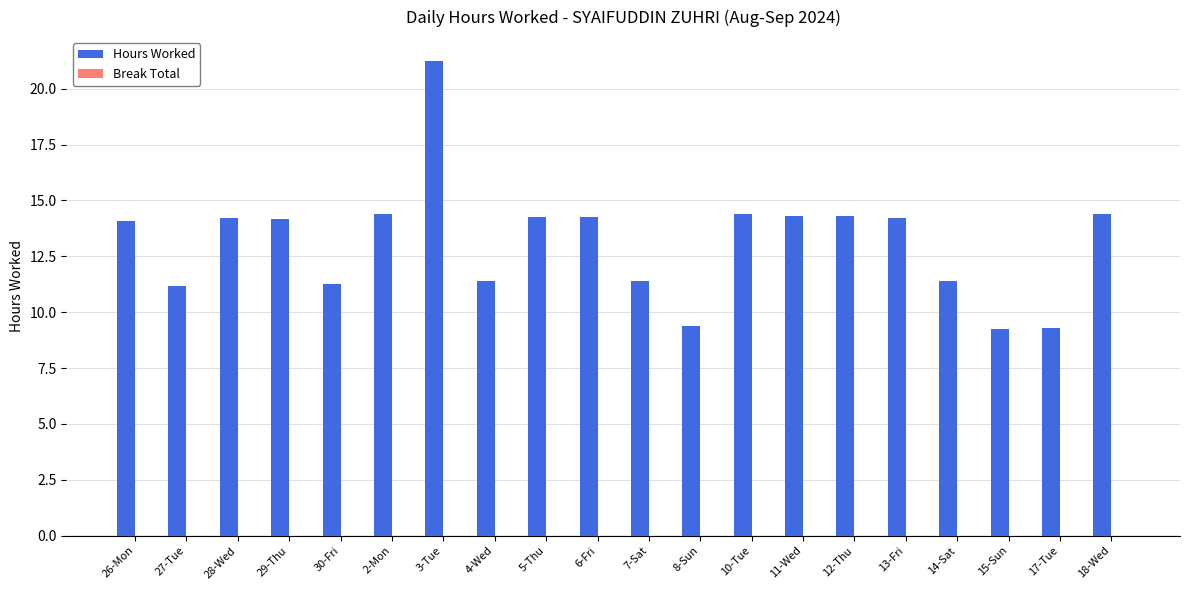

Are the bars horizontal?

No